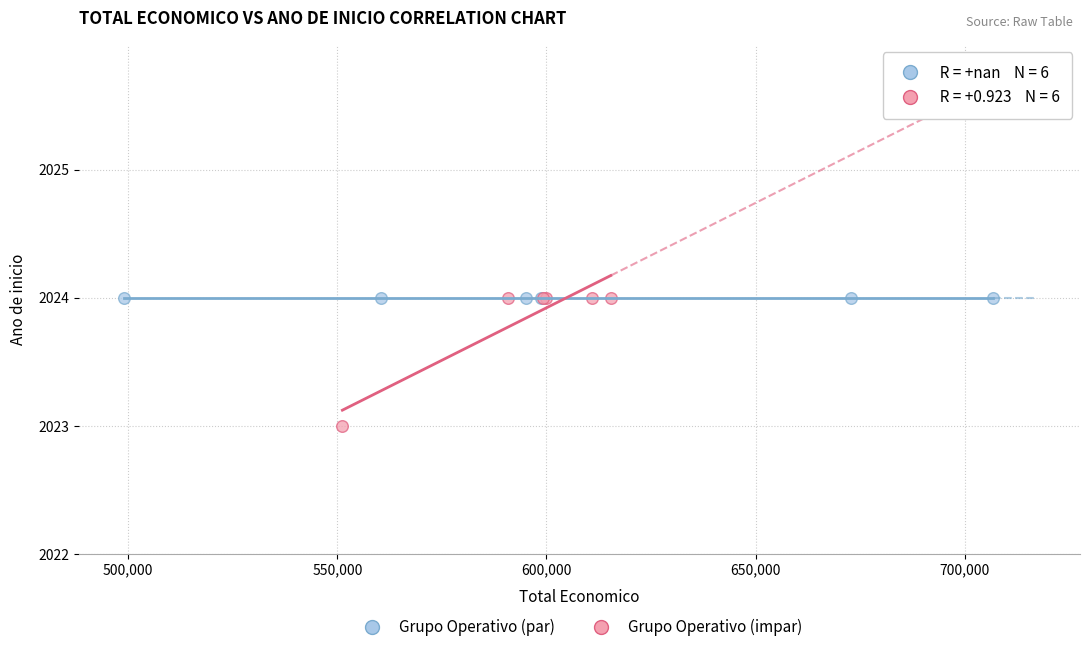

Which series contains the lowest Y value?

Grupo Operativo (impar)